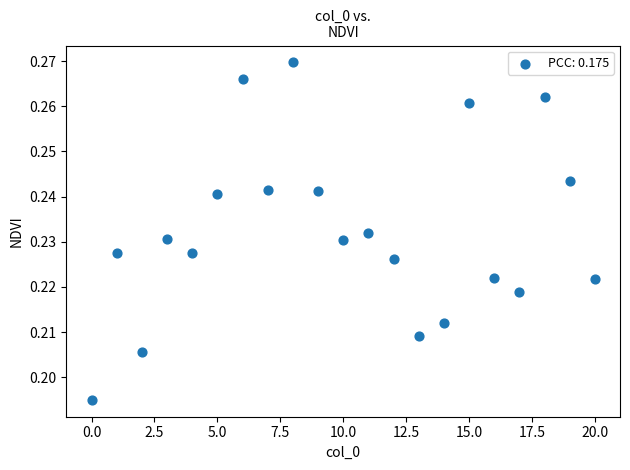

How many data points are displayed?

21